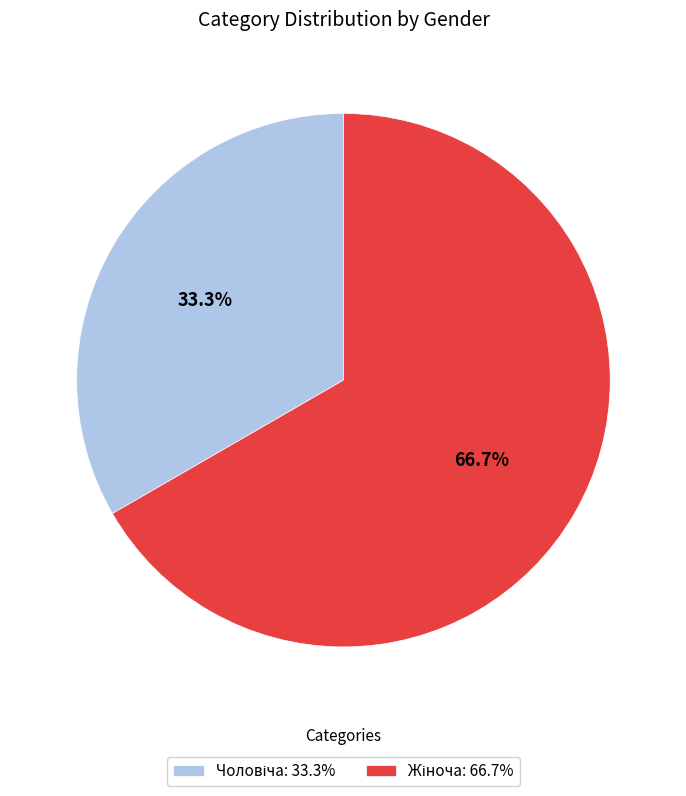

Does any single category account for the majority?

Yes